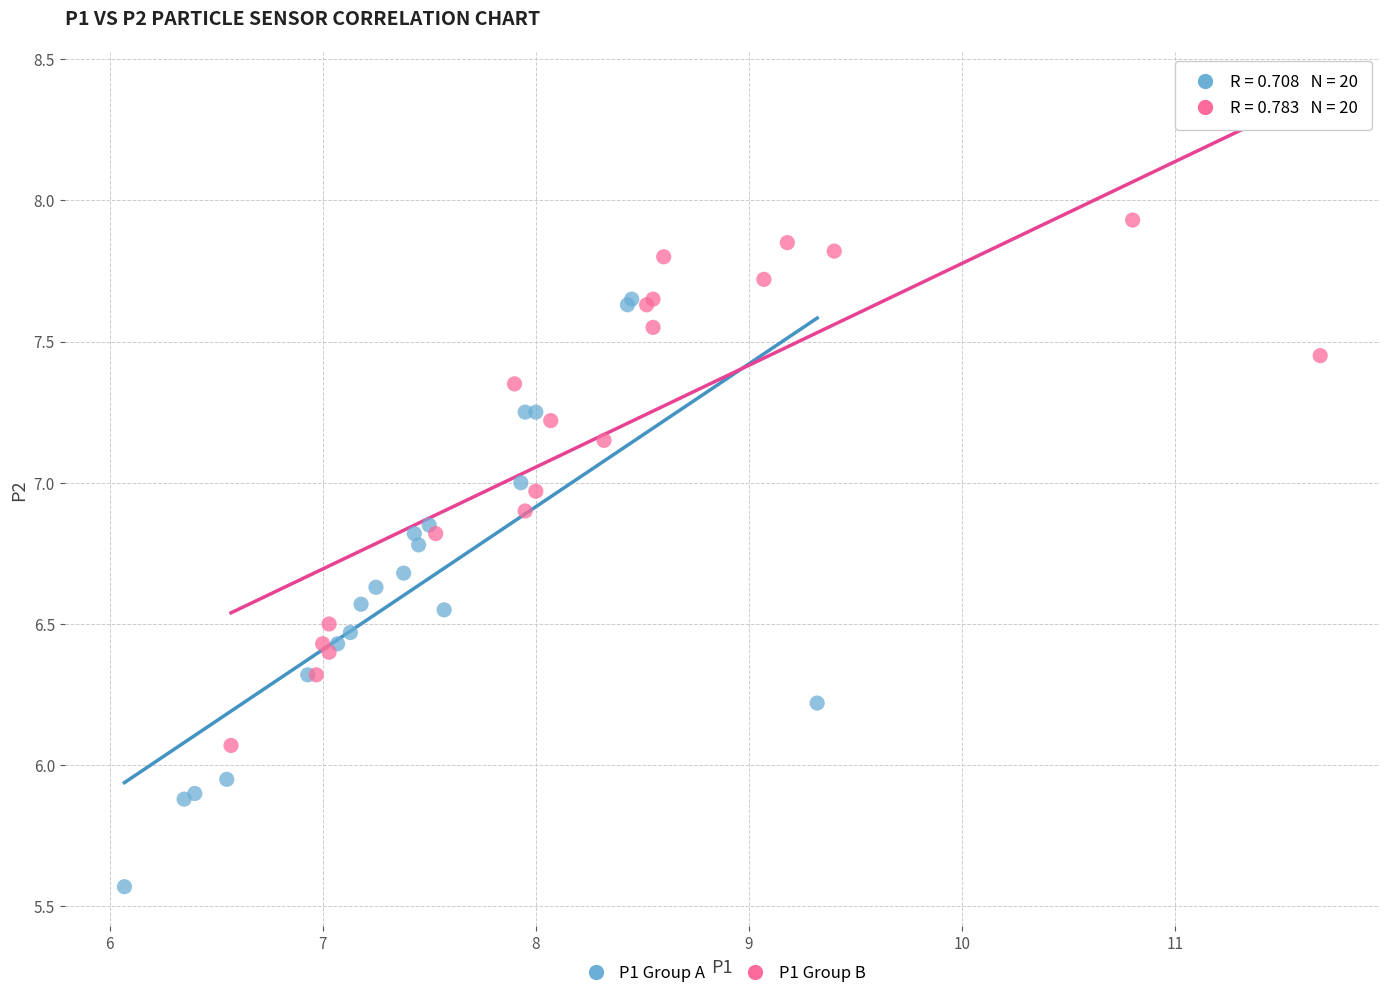

Which series reaches the minimum Y coordinate?

P1 Group A